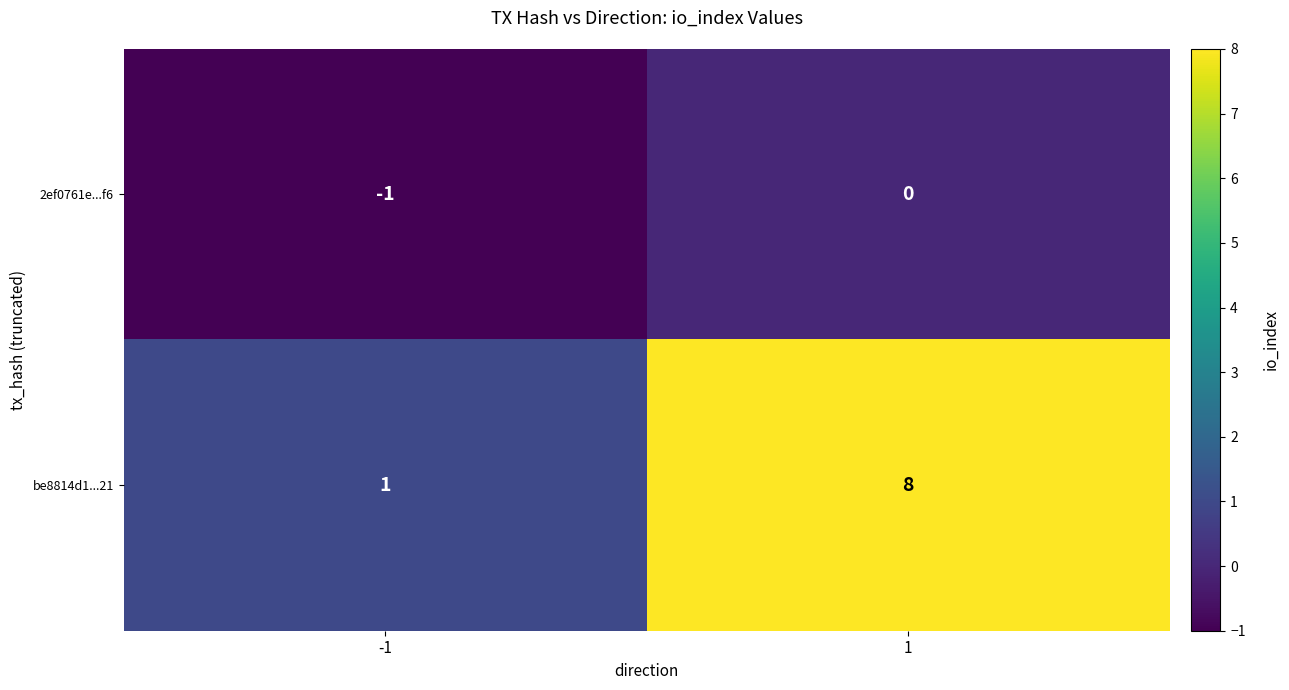

Which series has the largest range (max minus min)?

be8814d1...21